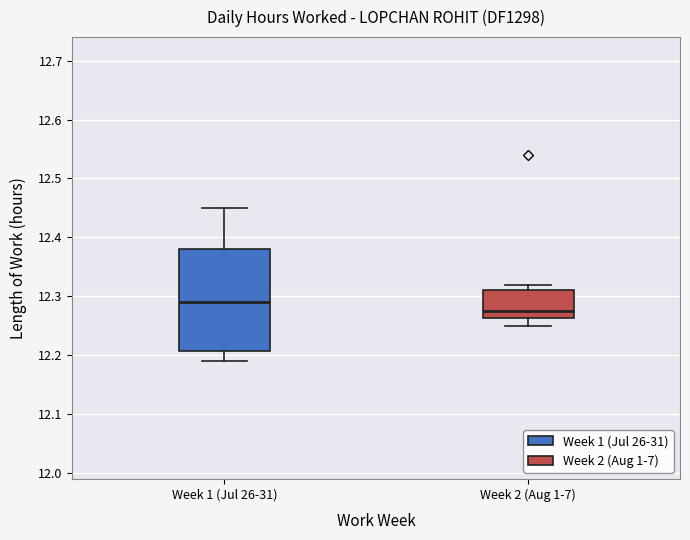

Where is the lower edge of the box for Week 1 (Jul 26-31) on the y-axis? The values are not printed on the chart, so give them approximately, as read against the axis.

12.21